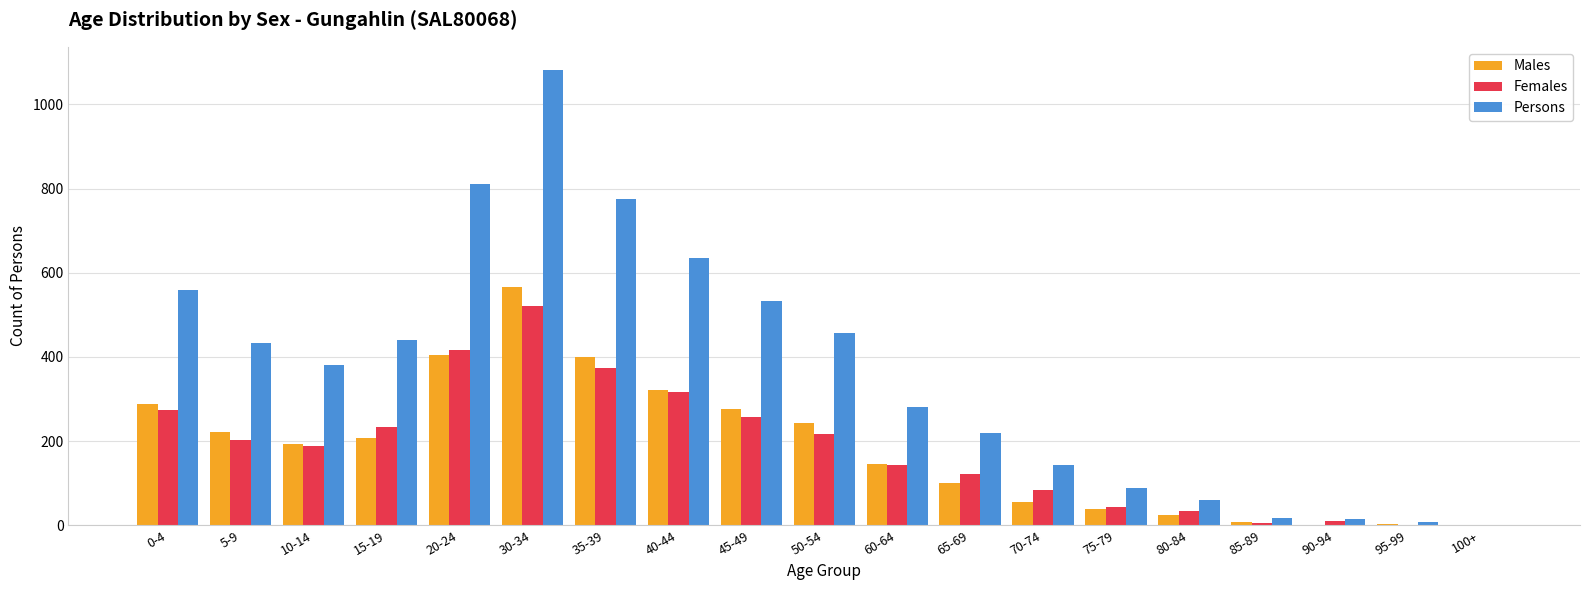

At which category is the sum across all series the highest?

30-34